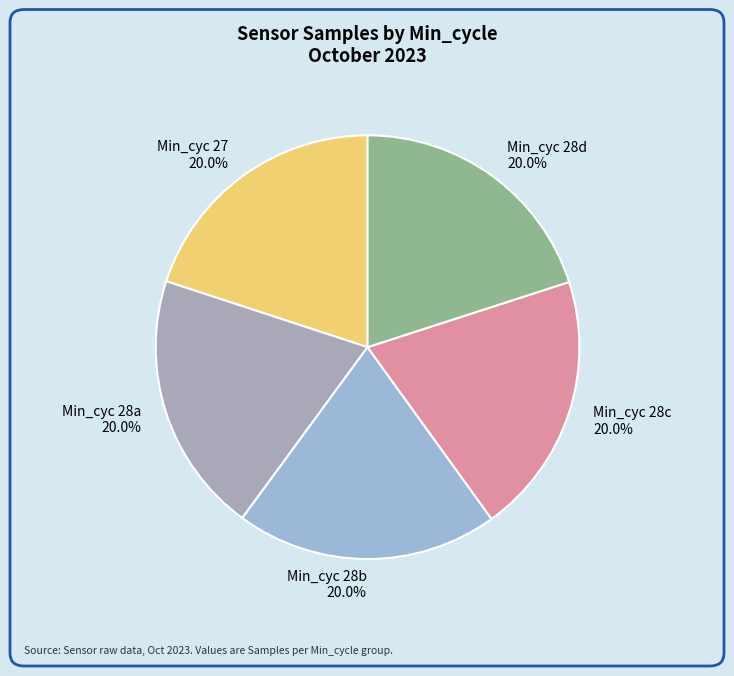

Does any single category account for the majority?

No